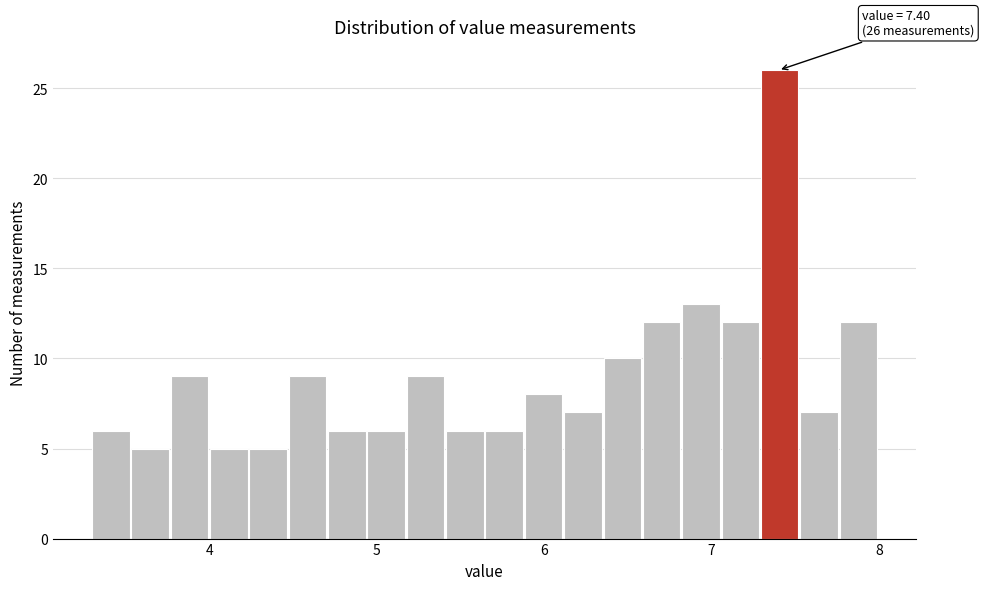

Around what value on the x-axis is the tallest bar? Give the approximate position of its centre, as read against the axis.

7.4